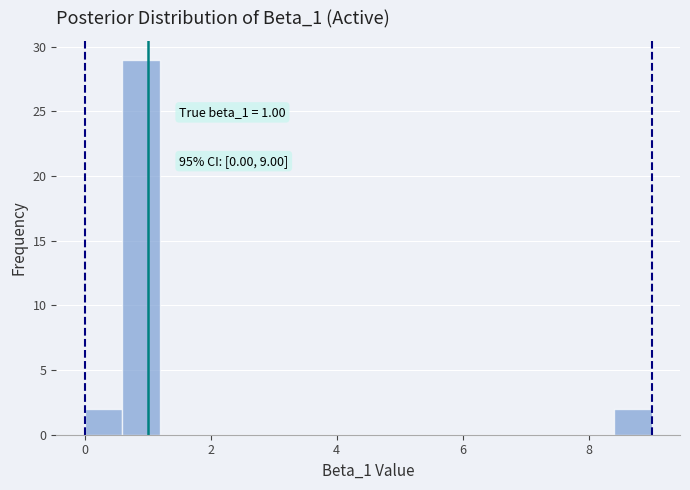

Read against the x-axis, roughly where is the centre of the tallest bar?

1.0